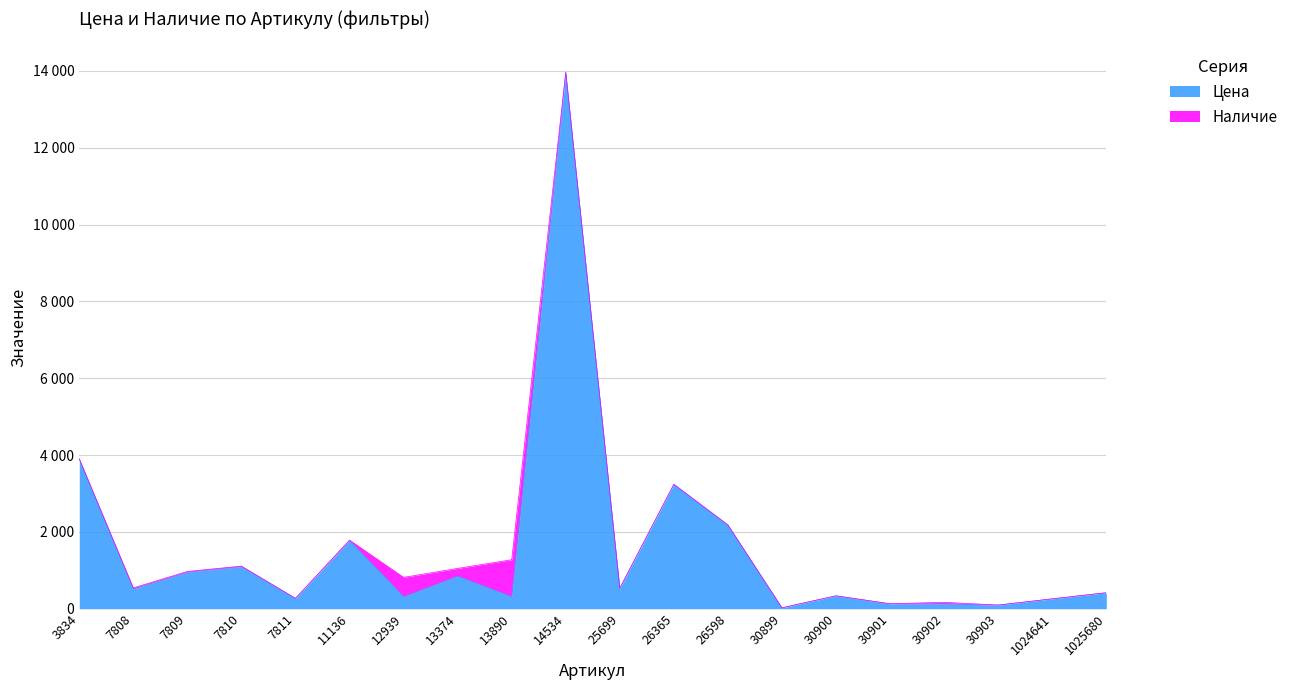

The chart shows a value of 20061 at 14534. True or false?

False